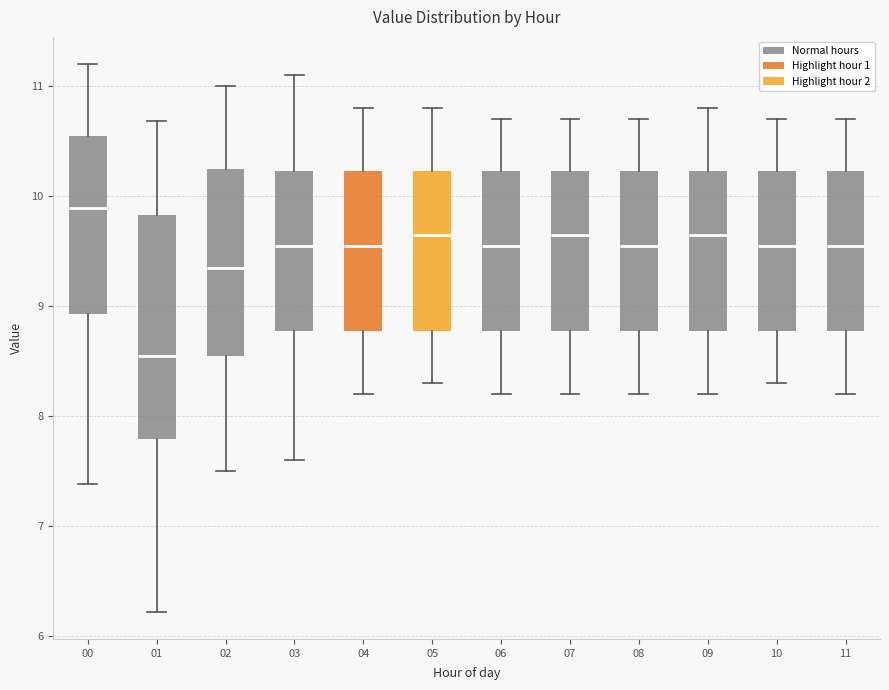

Comparing the boxes themselves (not the whiskers), which one is the tallest?

01